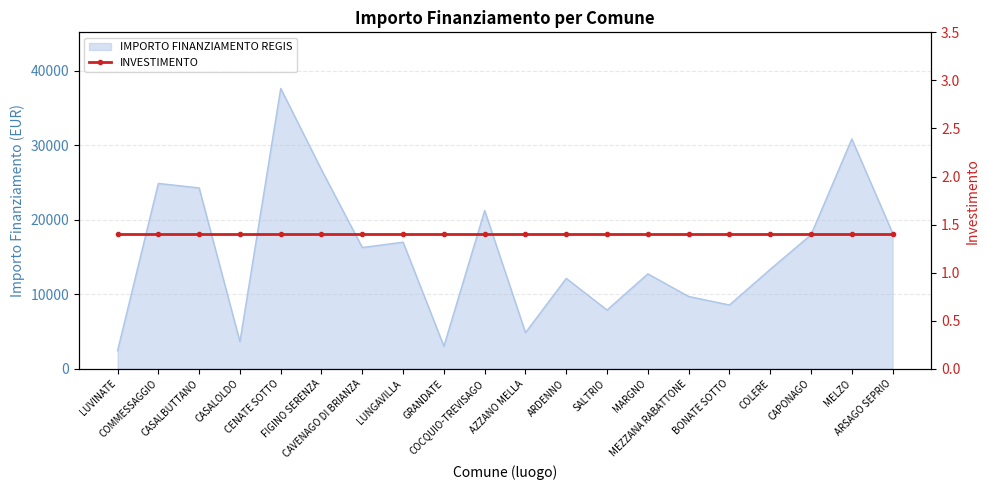

How many lines are shown in the chart?

1